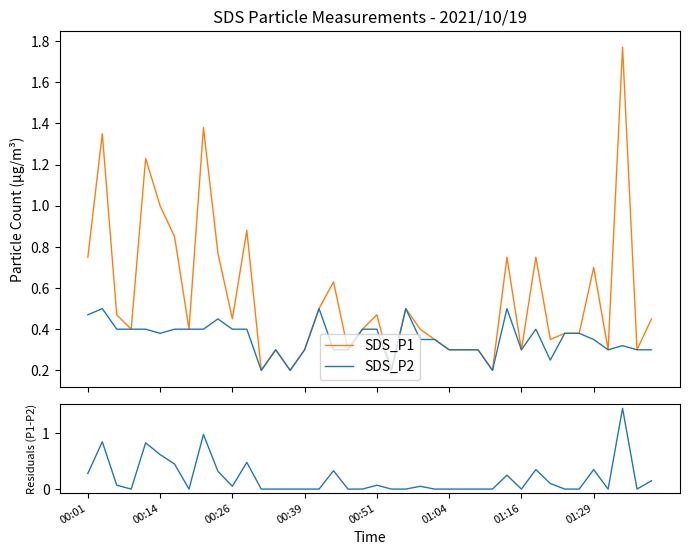

How many interior local peaks does the P1 - P2 residual series have?

11